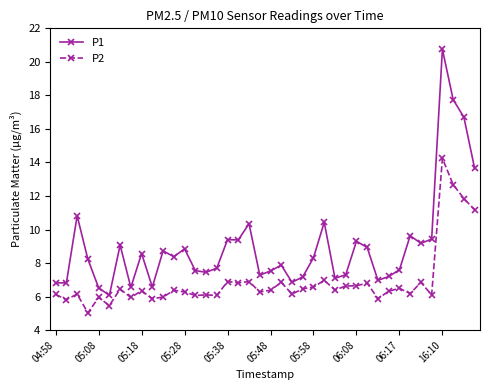

Does the chart display data point markers on the line(s)?

Yes